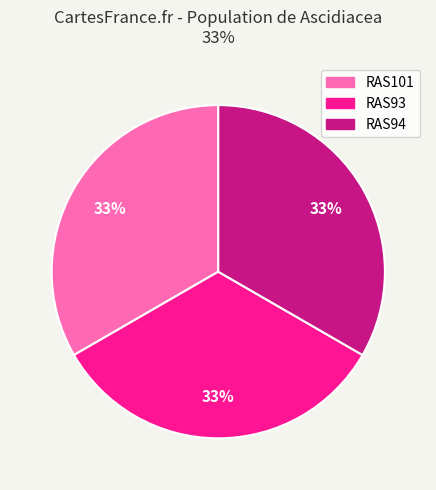

Is the sum of RAS101 and RAS93 greater than half?

Yes